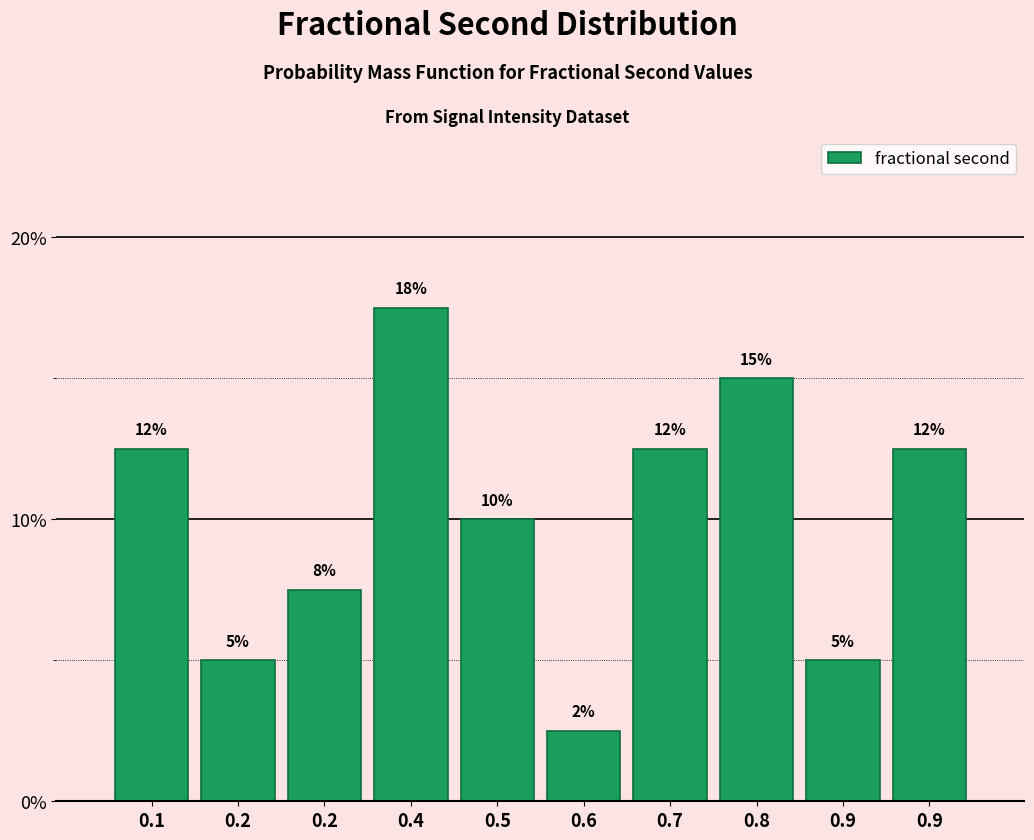

Does the chart contain any negative values?

No